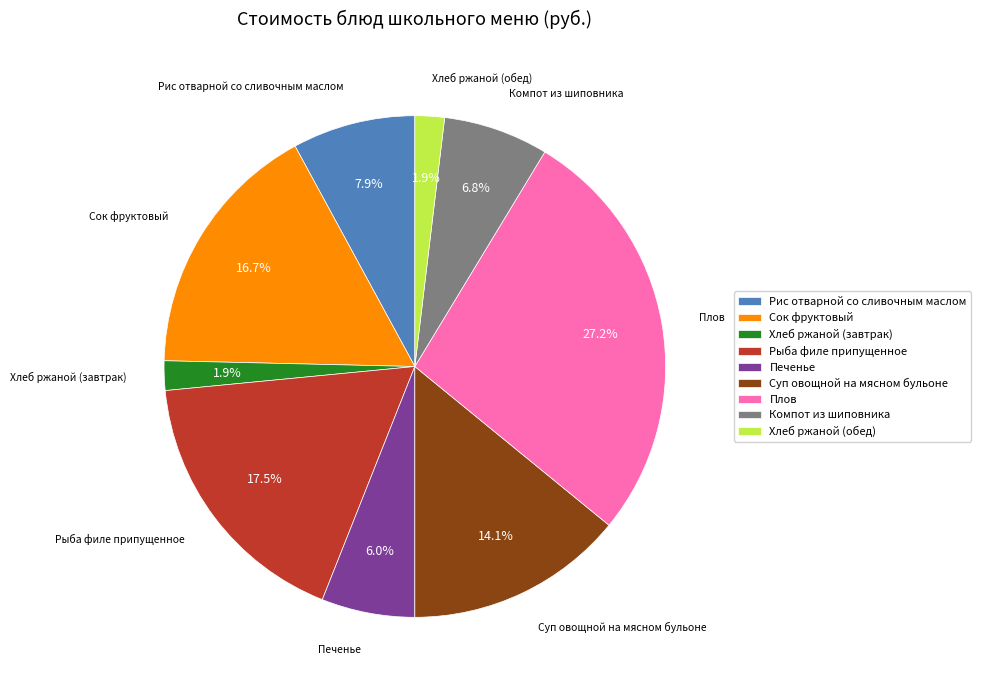

True or false: Хлеб ржаной (завтрак) accounts for 2% of the total.

True